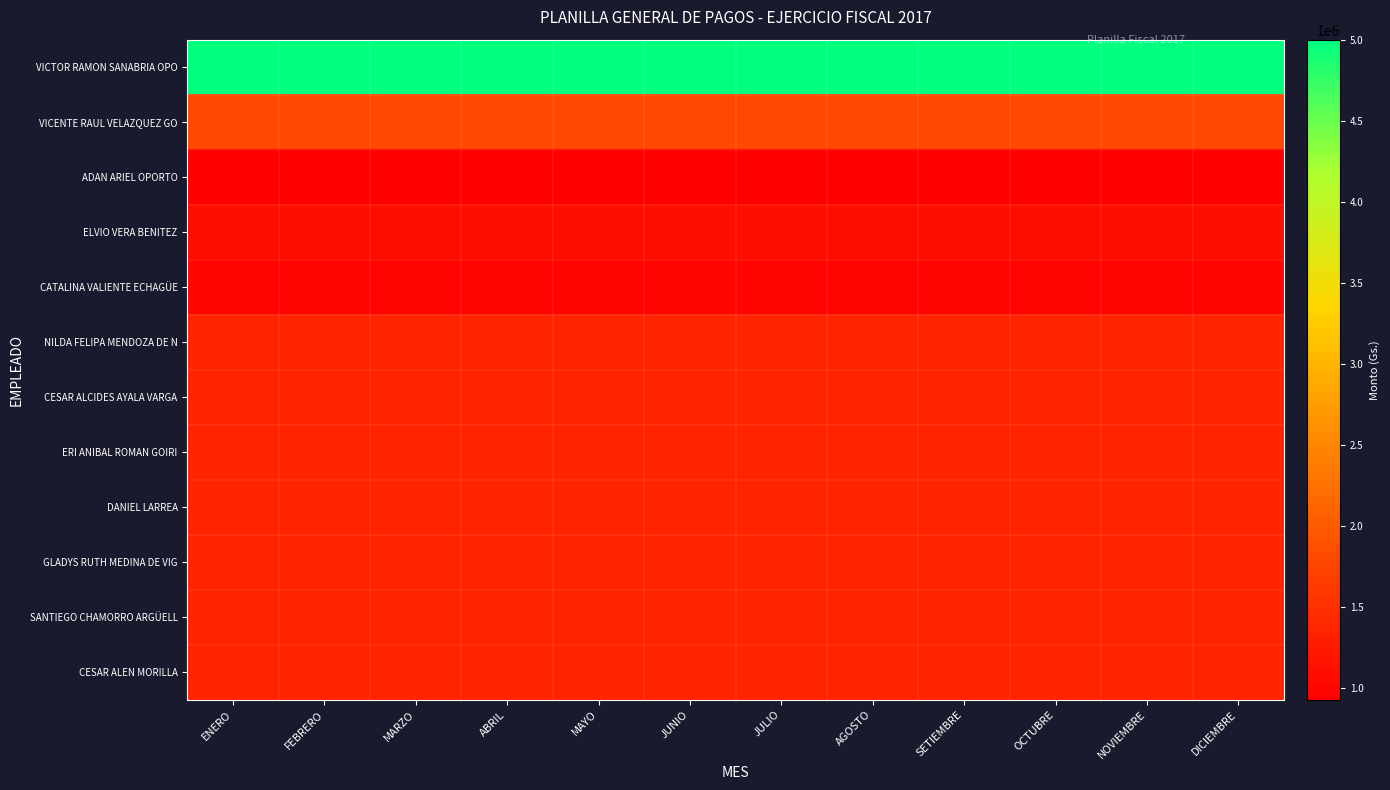

Reading left to right, list all the values displayed in this chart.

VICTOR RAMON SANABRIA OPO: ENERO=5000000	FEBRERO=5000000	MARZO=5000000	ABRIL=5000000	MAYO=5000000	JUNIO=5000000	JULIO=5000000	AGOSTO=5000000	SETIEMBRE=5000000	OCTUBRE=5000000	NOVIEMBRE=5000000	DICIEMBRE=5000000
VICENTE RAUL VELAZQUEZ GO: ENERO=1800000	FEBRERO=1800000	MARZO=1800000	ABRIL=1800000	MAYO=1800000	JUNIO=1800000	JULIO=1800000	AGOSTO=1800000	SETIEMBRE=1800000	OCTUBRE=1800000	NOVIEMBRE=1800000	DICIEMBRE=1800000
ADAN ARIEL OPORTO: ENERO=928530	FEBRERO=928530	MARZO=928530	ABRIL=928530	MAYO=928530	JUNIO=928530	JULIO=928530	AGOSTO=928530	SETIEMBRE=928530	OCTUBRE=928530	NOVIEMBRE=928530	DICIEMBRE=928530
ELVIO VERA BENITEZ: ENERO=1080000	FEBRERO=1080000	MARZO=1080000	ABRIL=1080000	MAYO=1080000	JUNIO=1080000	JULIO=1080000	AGOSTO=1080000	SETIEMBRE=1080000	OCTUBRE=1080000	NOVIEMBRE=1080000	DICIEMBRE=1080000
CATALINA VALIENTE ECHAGÜE: ENERO=990000	FEBRERO=990000	MARZO=990000	ABRIL=990000	MAYO=990000	JUNIO=990000	JULIO=990000	AGOSTO=990000	SETIEMBRE=990000	OCTUBRE=990000	NOVIEMBRE=990000	DICIEMBRE=990000
NILDA FELIPA MENDOZA DE N: ENERO=1350000	FEBRERO=1350000	MARZO=1350000	ABRIL=1350000	MAYO=1350000	JUNIO=1350000	JULIO=1350000	AGOSTO=1350000	SETIEMBRE=1350000	OCTUBRE=1350000	NOVIEMBRE=1350000	DICIEMBRE=1350000
CESAR ALCIDES AYALA VARGA: ENERO=1350000	FEBRERO=1350000	MARZO=1350000	ABRIL=1350000	MAYO=1350000	JUNIO=1350000	JULIO=1350000	AGOSTO=1350000	SETIEMBRE=1350000	OCTUBRE=1350000	NOVIEMBRE=1350000	DICIEMBRE=1350000
ERI ANIBAL ROMAN GOIRI: ENERO=1350000	FEBRERO=1350000	MARZO=1350000	ABRIL=1350000	MAYO=1350000	JUNIO=1350000	JULIO=1350000	AGOSTO=1350000	SETIEMBRE=1350000	OCTUBRE=1350000	NOVIEMBRE=1350000	DICIEMBRE=1350000
DANIEL LARREA: ENERO=1350000	FEBRERO=1350000	MARZO=1350000	ABRIL=1350000	MAYO=1350000	JUNIO=1350000	JULIO=1350000	AGOSTO=1350000	SETIEMBRE=1350000	OCTUBRE=1350000	NOVIEMBRE=1350000	DICIEMBRE=1350000
GLADYS RUTH MEDINA DE VIG: ENERO=1350000	FEBRERO=1350000	MARZO=1350000	ABRIL=1350000	MAYO=1350000	JUNIO=1350000	JULIO=1350000	AGOSTO=1350000	SETIEMBRE=1350000	OCTUBRE=1350000	NOVIEMBRE=1350000	DICIEMBRE=1350000
SANTIEGO CHAMORRO ARGÜELL: ENERO=1350000	FEBRERO=1350000	MARZO=1350000	ABRIL=1350000	MAYO=1350000	JUNIO=1350000	JULIO=1350000	AGOSTO=1350000	SETIEMBRE=1350000	OCTUBRE=1350000	NOVIEMBRE=1350000	DICIEMBRE=1350000
CESAR ALEN MORILLA: ENERO=1350000	FEBRERO=1350000	MARZO=1350000	ABRIL=1350000	MAYO=1350000	JUNIO=1350000	JULIO=1350000	AGOSTO=1350000	SETIEMBRE=1350000	OCTUBRE=1350000	NOVIEMBRE=1350000	DICIEMBRE=1350000